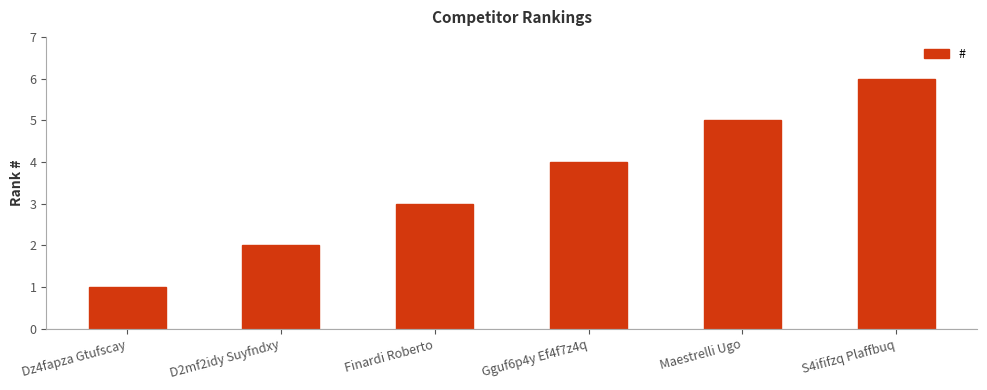

What is the maximum value shown in the chart?

6